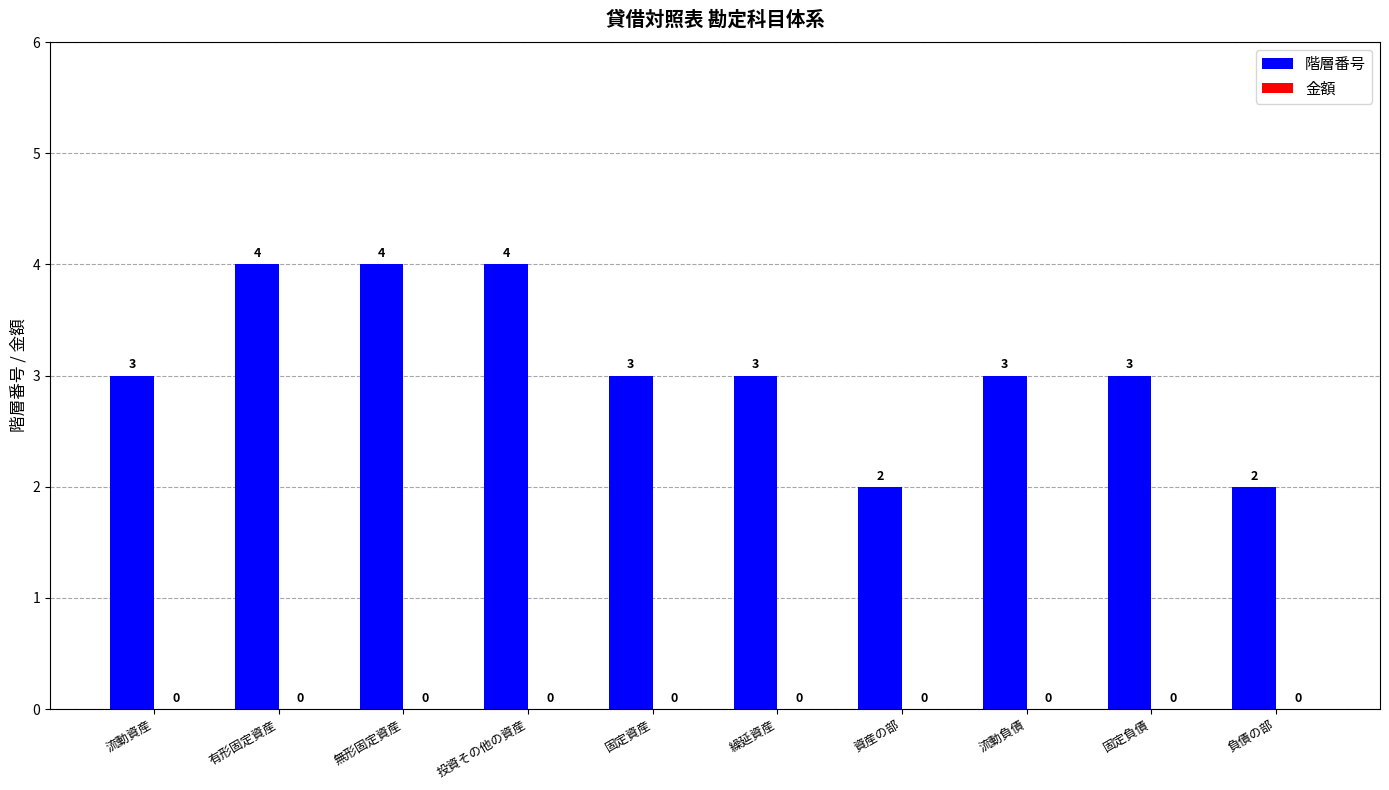

What is the change in value from 流動資産 to 無形固定資産?

+1